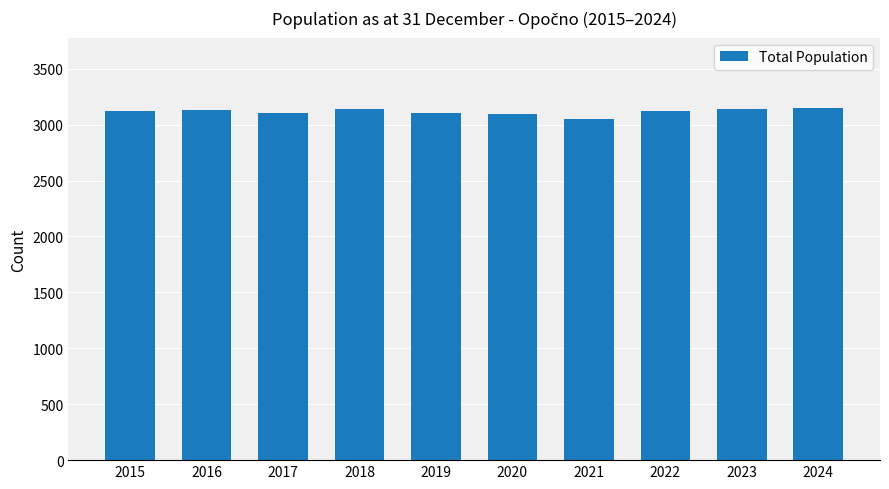

Does the chart contain any negative values?

No